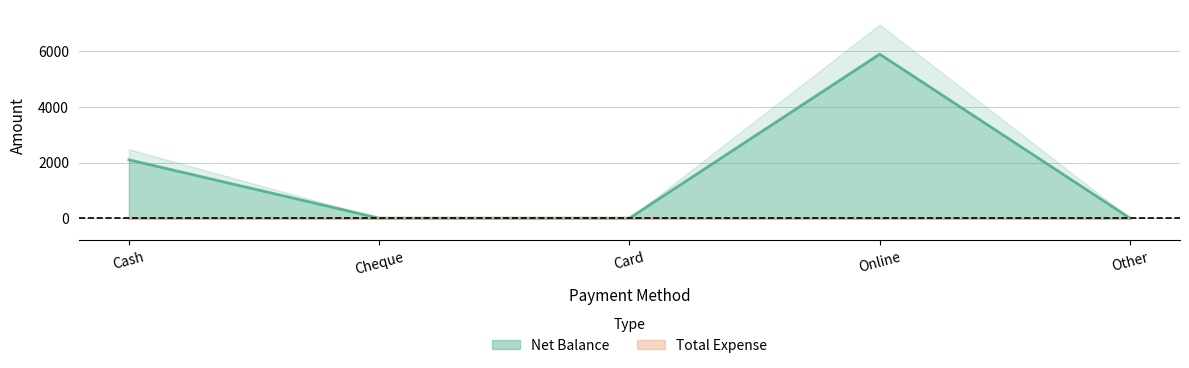

Reading left to right, transcribe all the data shown in this chart.

Cash=2100	Cheque=0	Card=0	Online=5900	Other=0